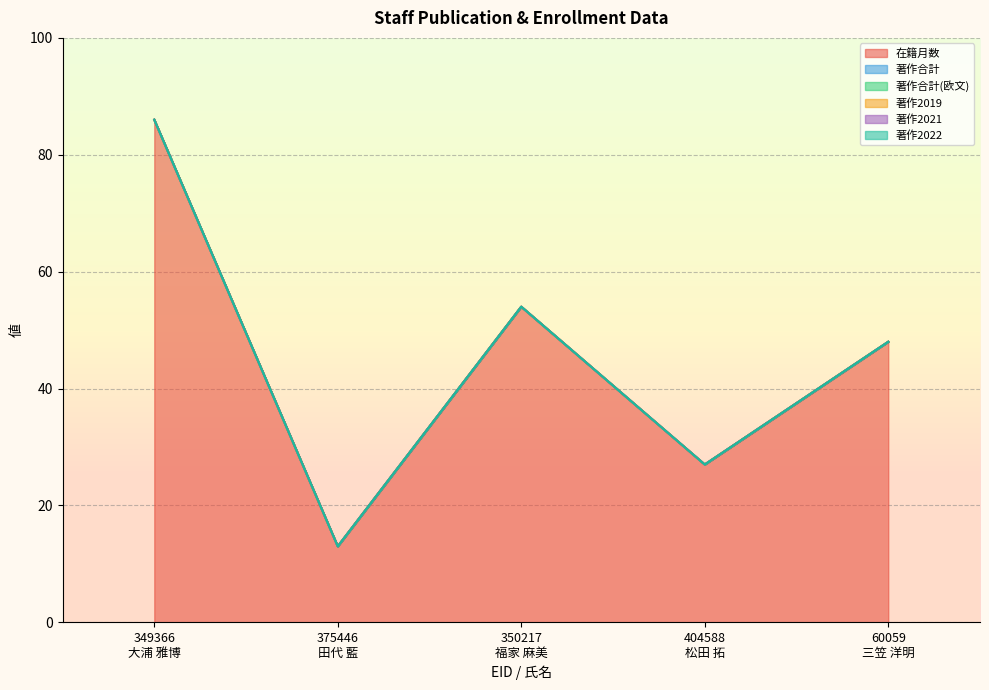

Reading left to right, list all the values displayed in this chart.

在籍月数: 349366
大浦 雅博=86	375446
田代 藍=13	350217
福家 麻美=54	404588
松田 拓=27	60059
三笠 洋明=48
著作合計: 349366
大浦 雅博=0	375446
田代 藍=0	350217
福家 麻美=0	404588
松田 拓=0	60059
三笠 洋明=0
著作合計(欧文): 349366
大浦 雅博=0	375446
田代 藍=0	350217
福家 麻美=0	404588
松田 拓=0	60059
三笠 洋明=0
著作2019: 349366
大浦 雅博=0	375446
田代 藍=0	350217
福家 麻美=0	404588
松田 拓=0	60059
三笠 洋明=0
著作2021: 349366
大浦 雅博=0	375446
田代 藍=0	350217
福家 麻美=0	404588
松田 拓=0	60059
三笠 洋明=0
著作2022: 349366
大浦 雅博=0	375446
田代 藍=0	350217
福家 麻美=0	404588
松田 拓=0	60059
三笠 洋明=0